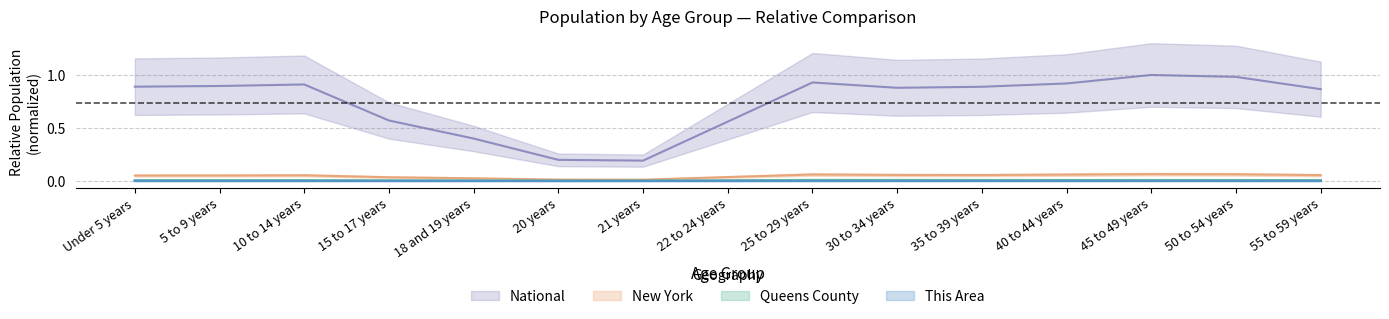

Is this an area chart (filled region under the line)?

No